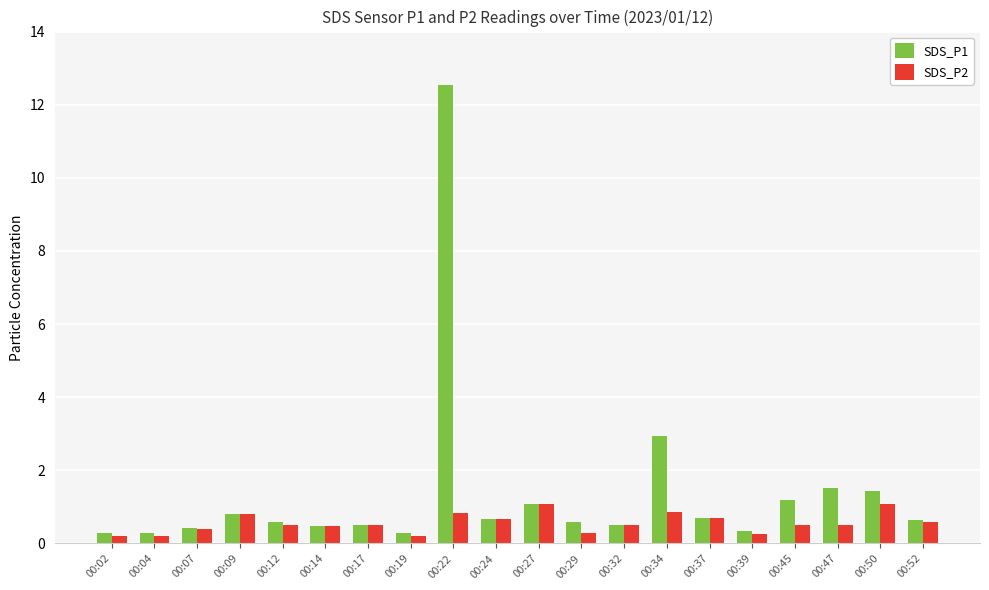

What is the spread (max minus min) of values at 00:34?

2.1